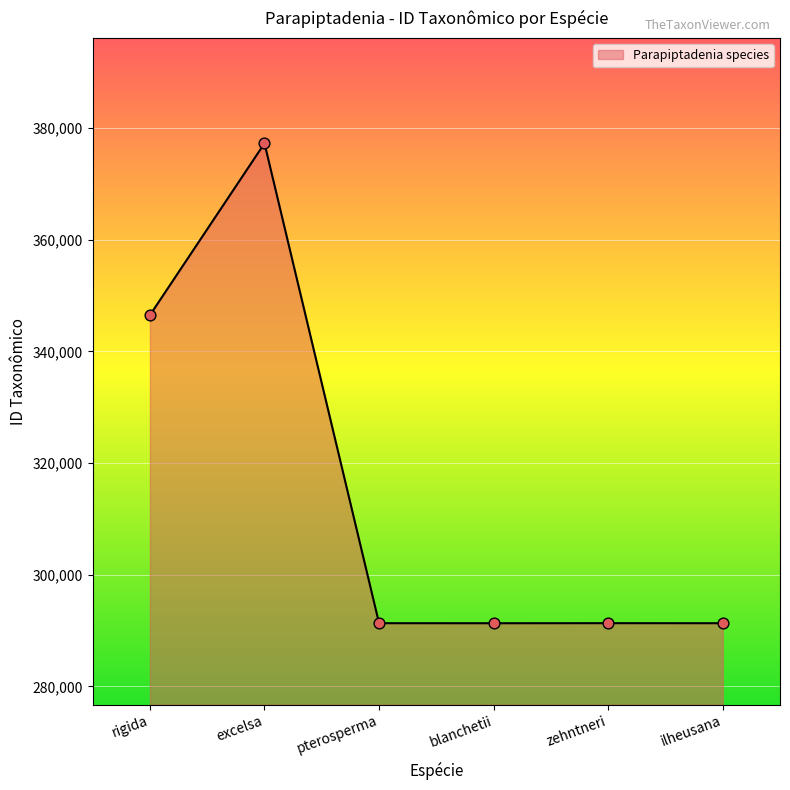

What is the change in value from zehntneri to ilheusana?

-6